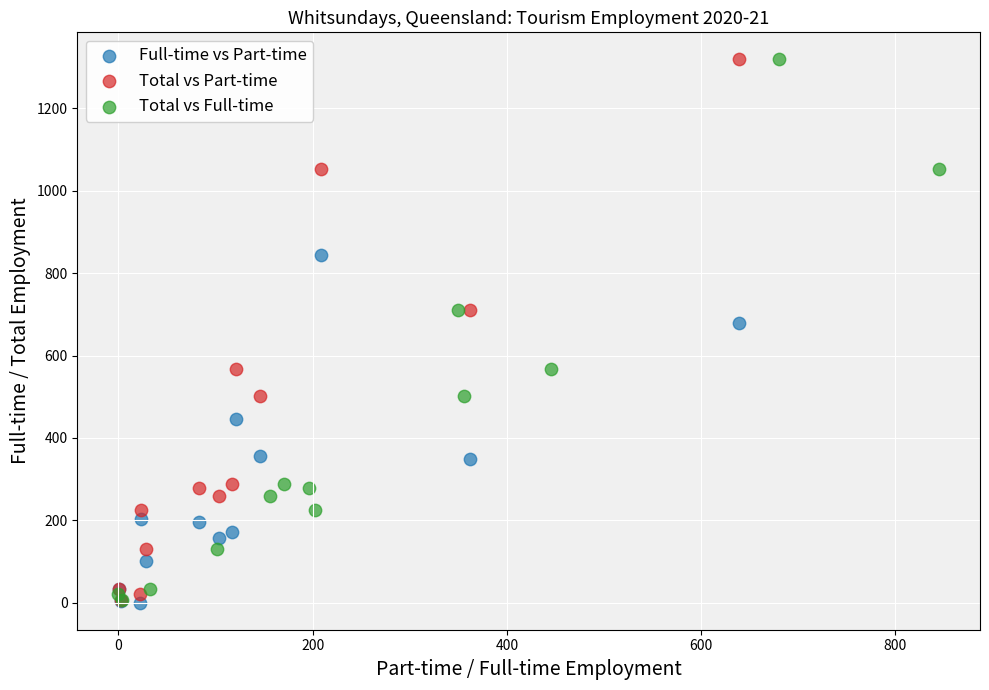

What are all the series names shown in the legend?

Full-time vs Part-time, Total vs Part-time, Total vs Full-time